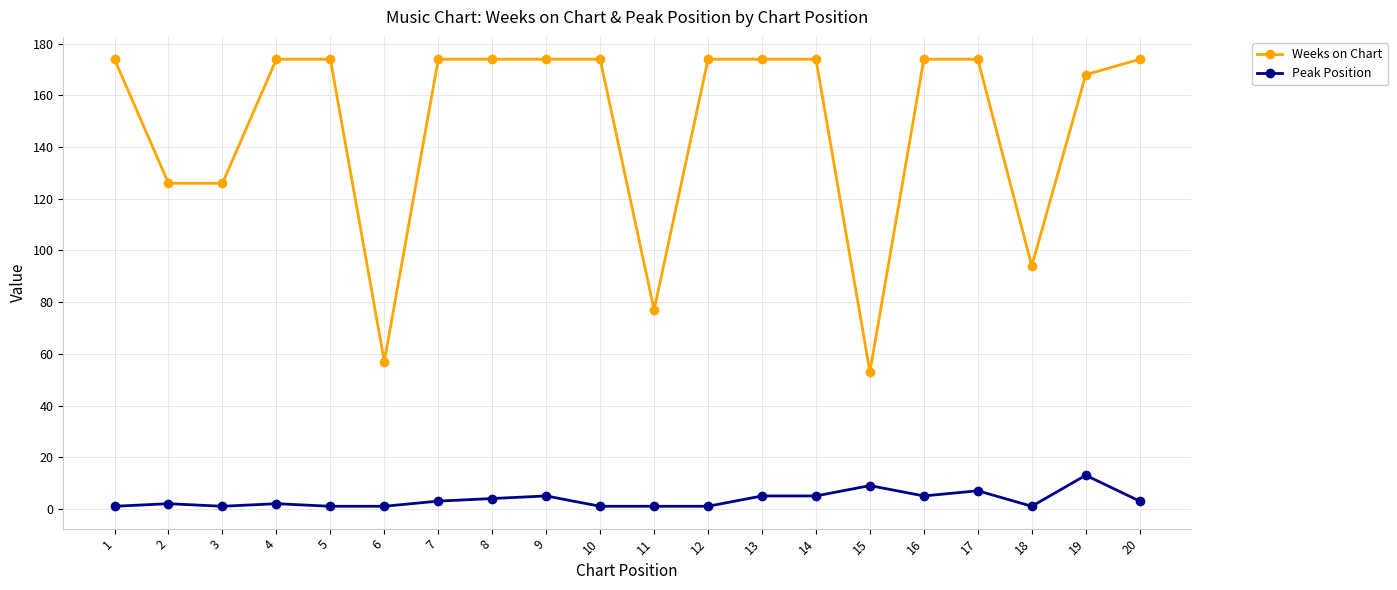

Is the value of Weeks on Chart at 9 greater than the value of Peak Position at 15?

Yes